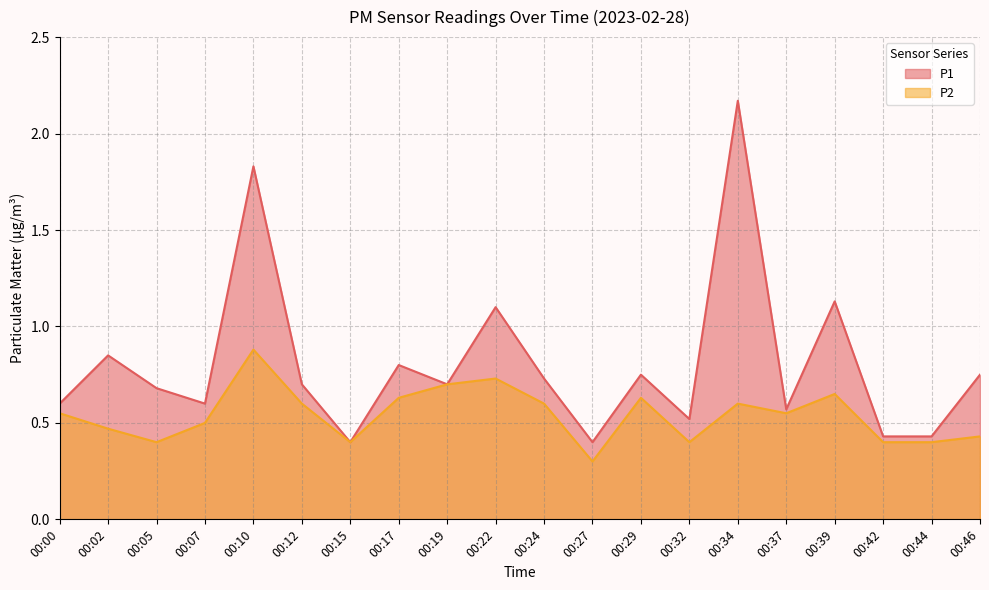

True or false: P2 and P1 cross at least once.

False